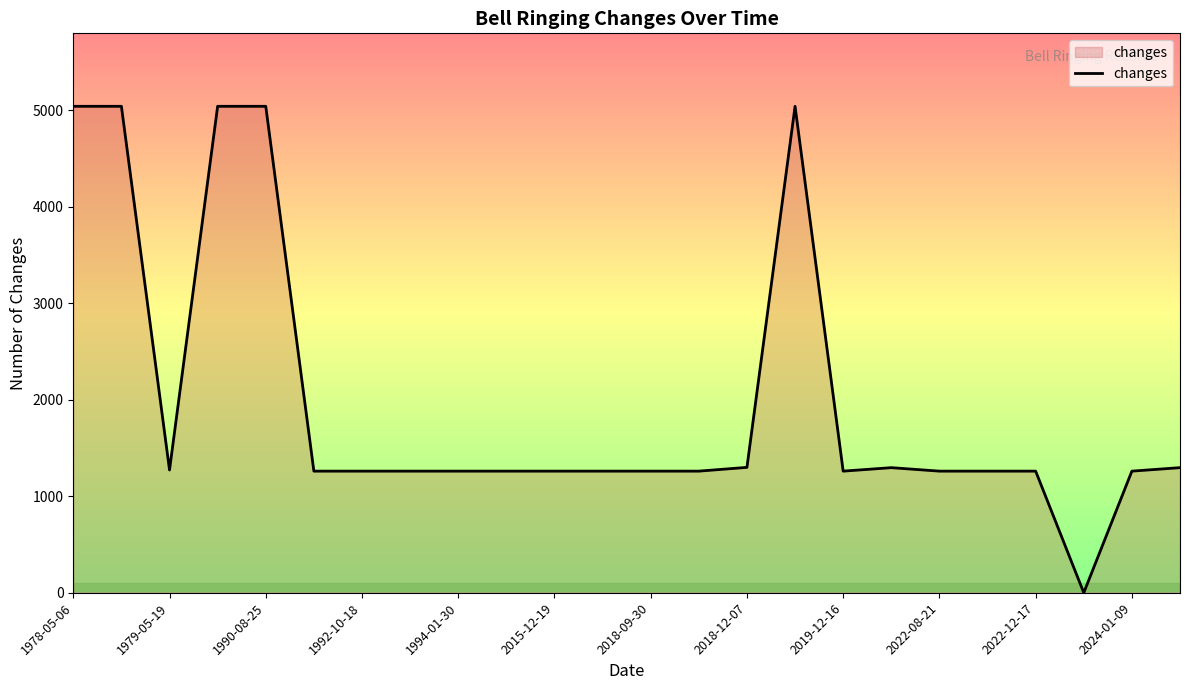

What is the difference between the maximum and minimum values?

5040